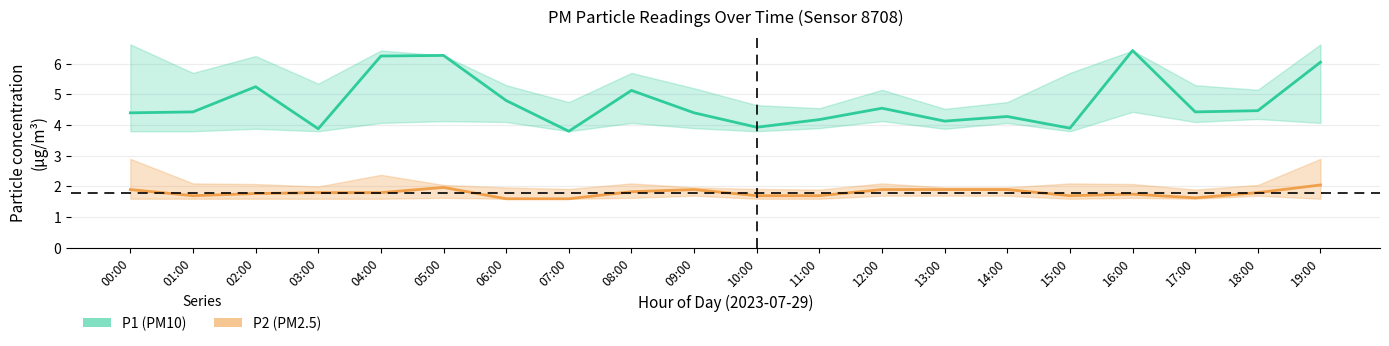

Rank the series by their maximum value, from lowest to highest.

P2 (PM2.5), P1 (PM10)